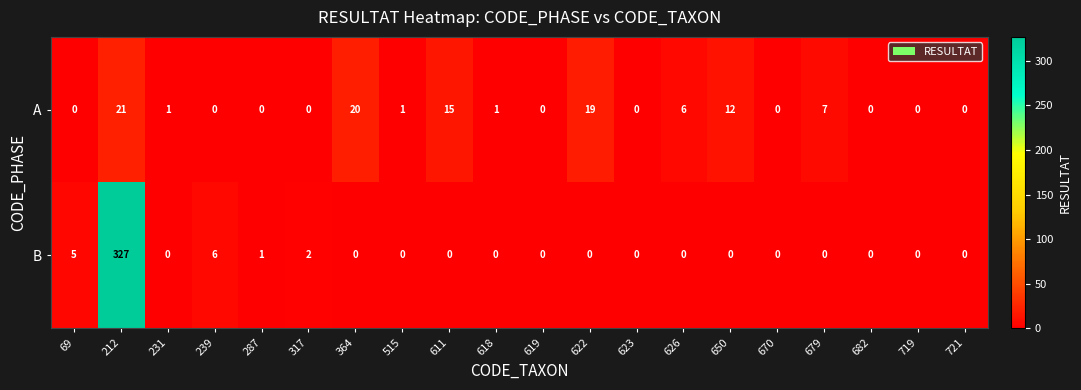

Between 231 and 626, which series saw the biggest shift?

A